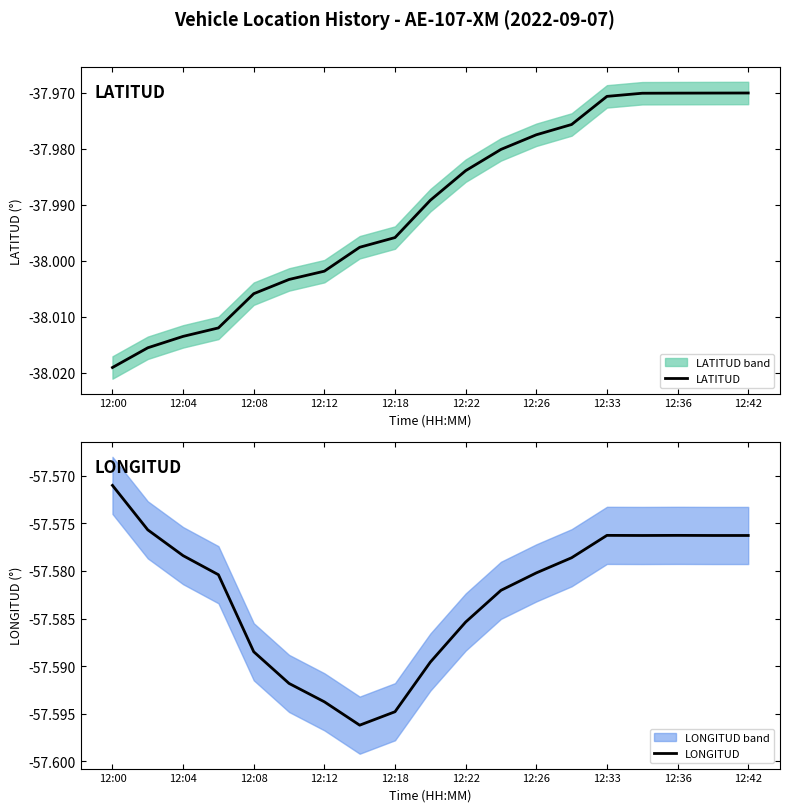

List the series in order of their peak value, lowest first.

LONGITUD, LATITUD